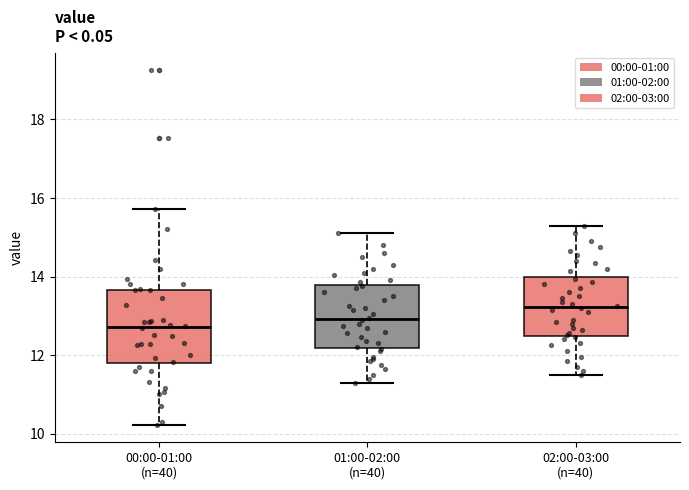

Which box has the highest median line?

02:00-03:00 (n=40)